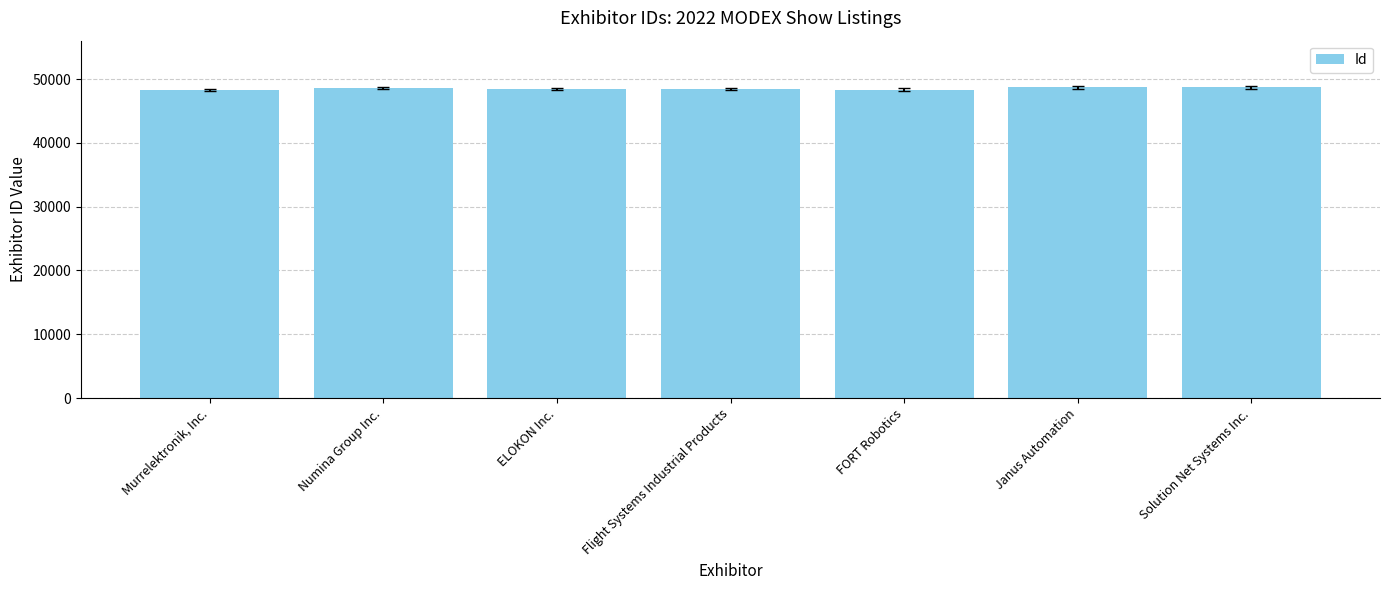

What is the difference between the maximum and minimum values?

446